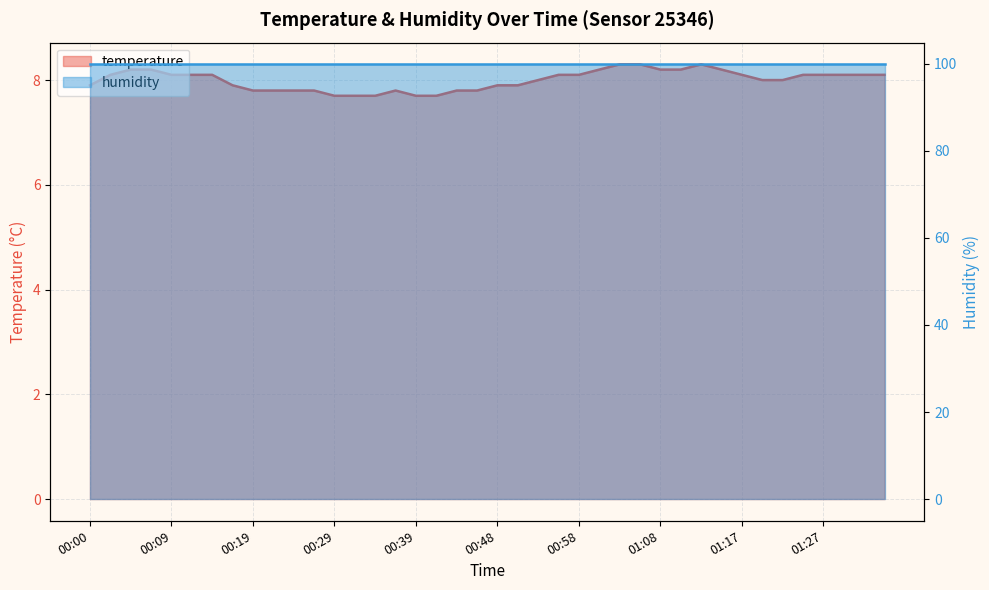

What is the label of the 4th point from the right?

01:27